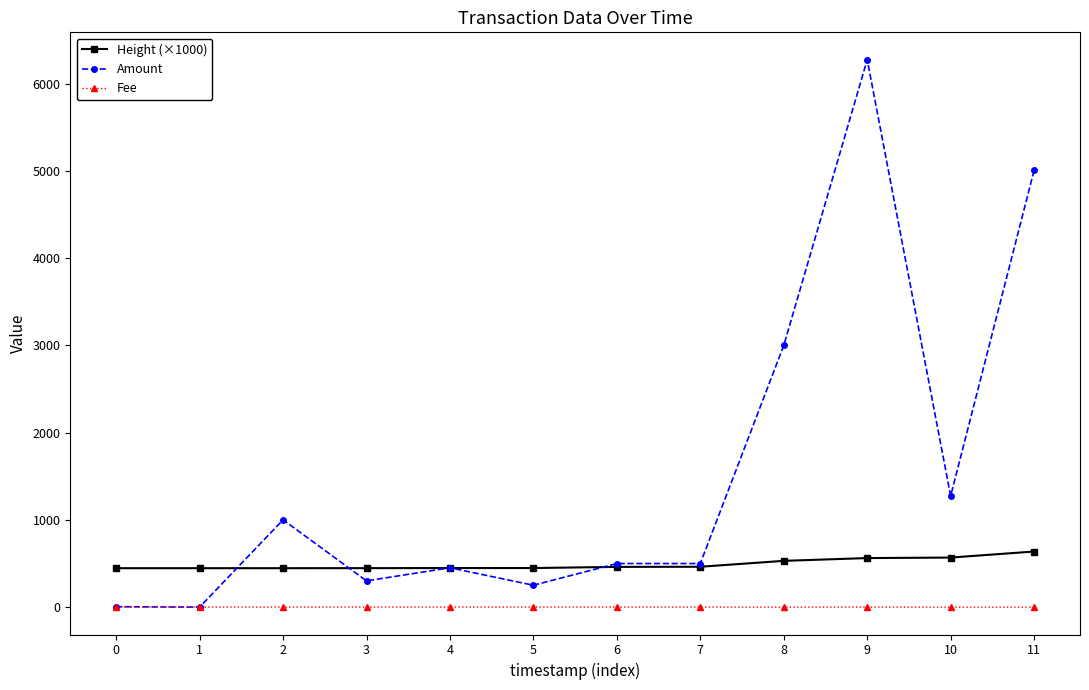

At how many categories does at least one series exceed 2768?

3